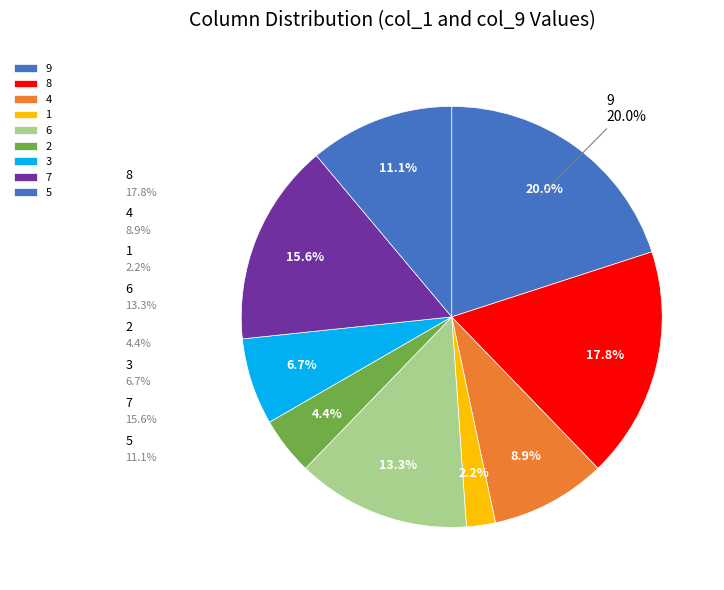

Count the number of slices in the pie.

9